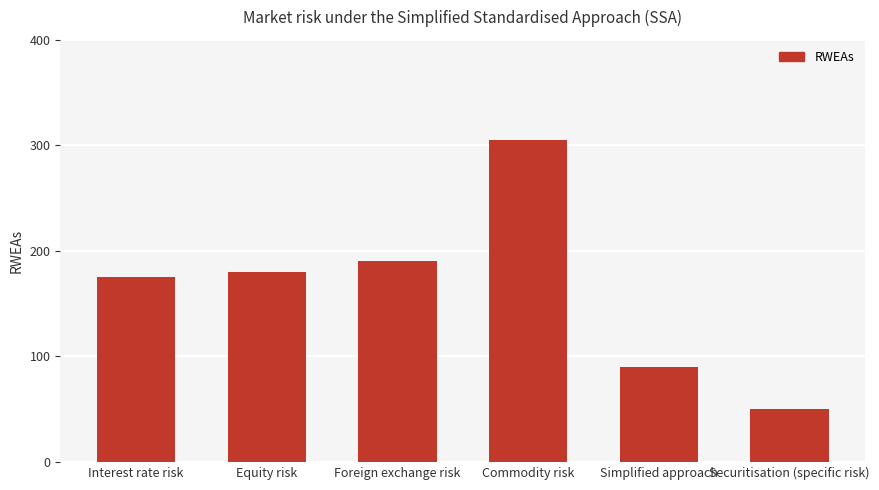

What is the sum of all values?

990